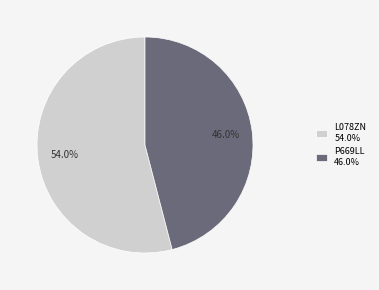

Does any single category account for the majority?

Yes